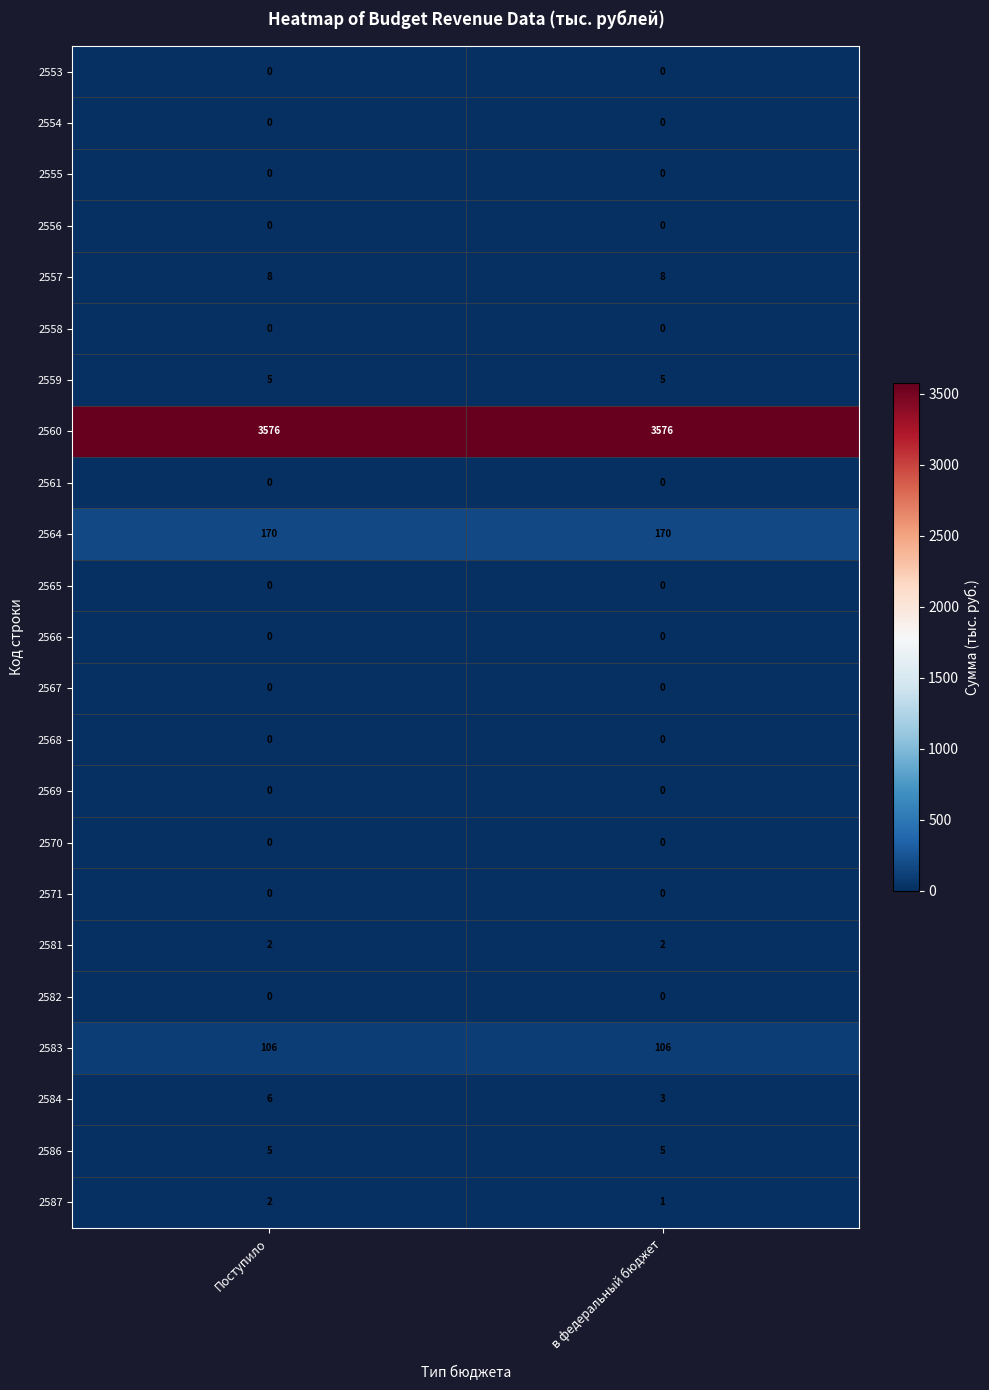

At which category is the sum across all series the highest?

Поступило